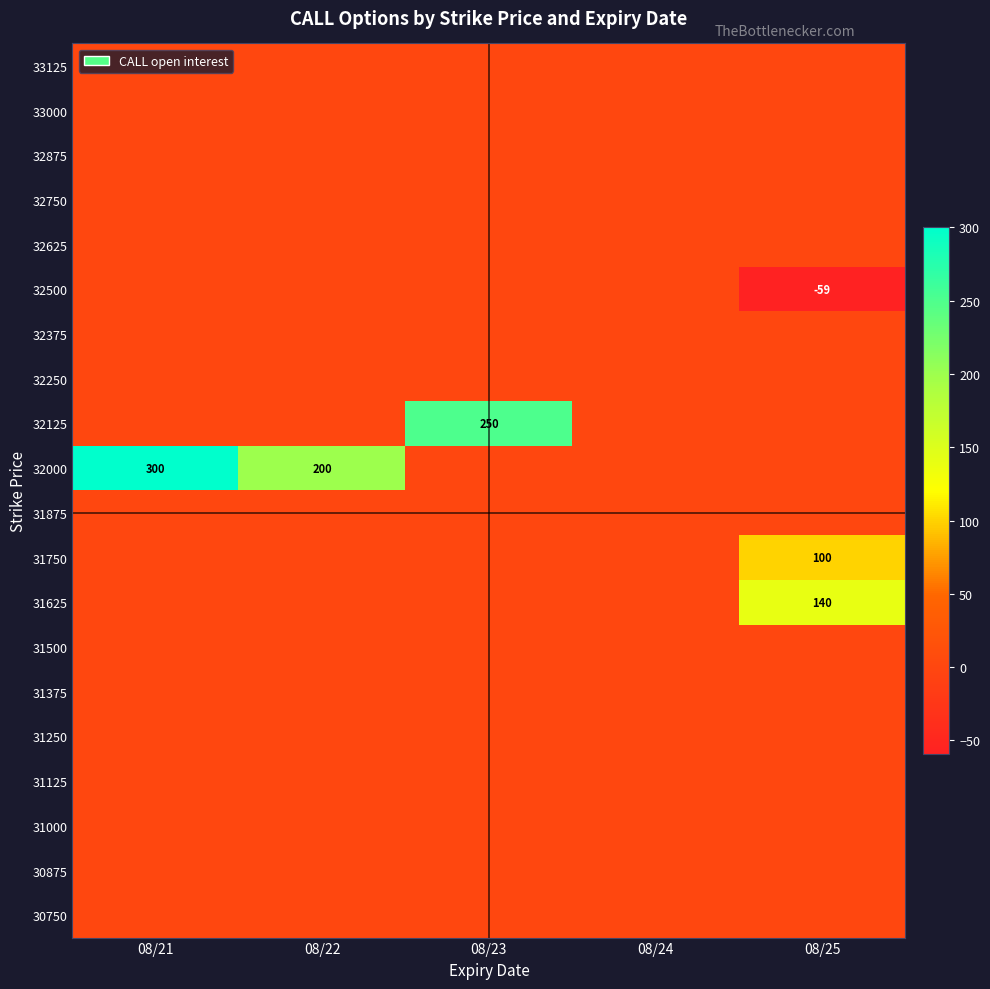

Where is 33125 nearest to the value 0?

08/21